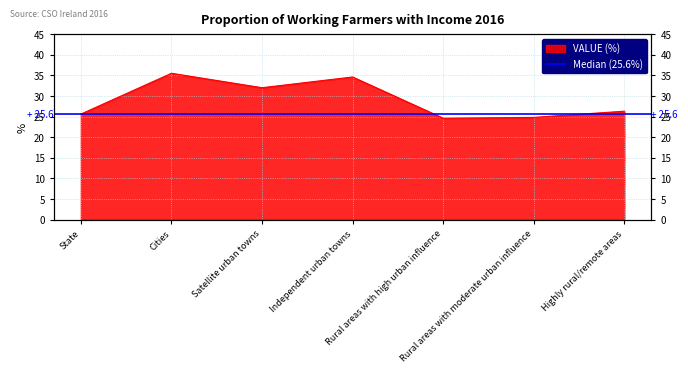

Reading right to left, list all the values displayed in this chart.

Highly rural/remote areas=26.3	Rural areas with moderate urban influence=24.8	Rural areas with high urban influence=24.6	Independent urban towns=34.6	Satellite urban towns=32.0	Cities=35.5	State=25.6